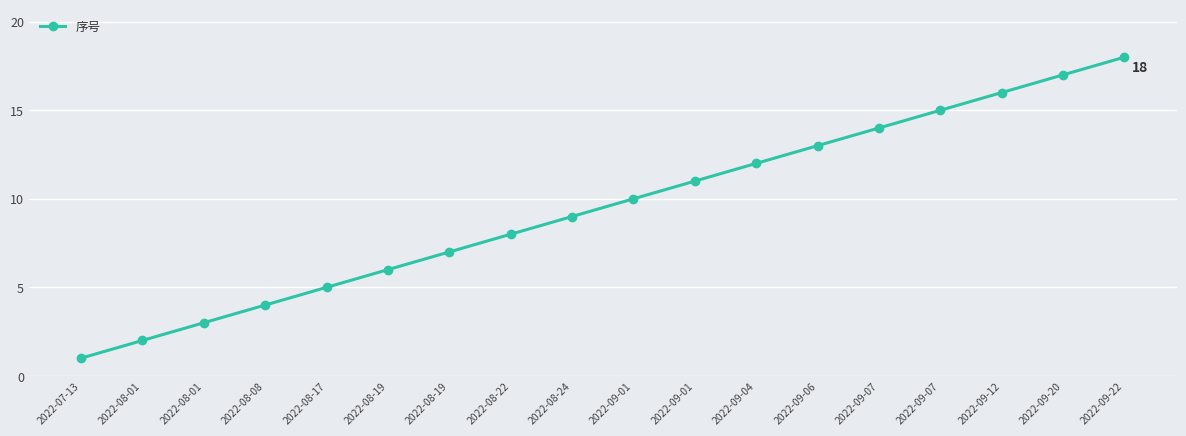

What is the value of the 15th point from the left?

14